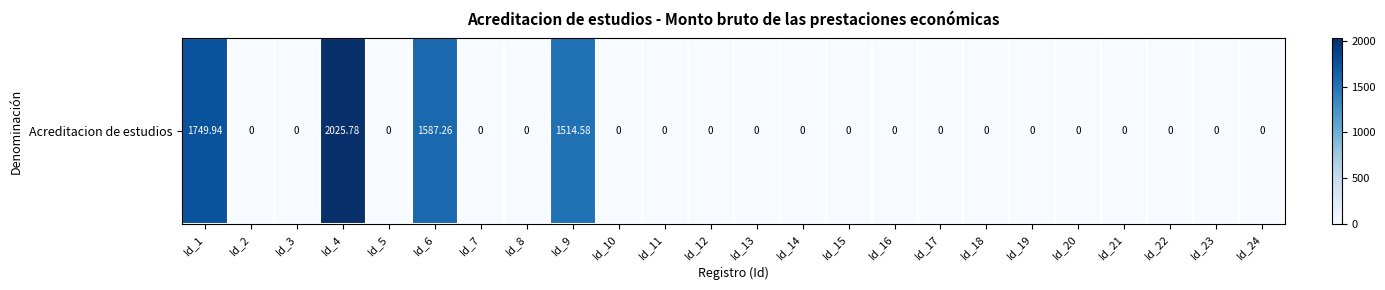

How many data points are above 0?

4